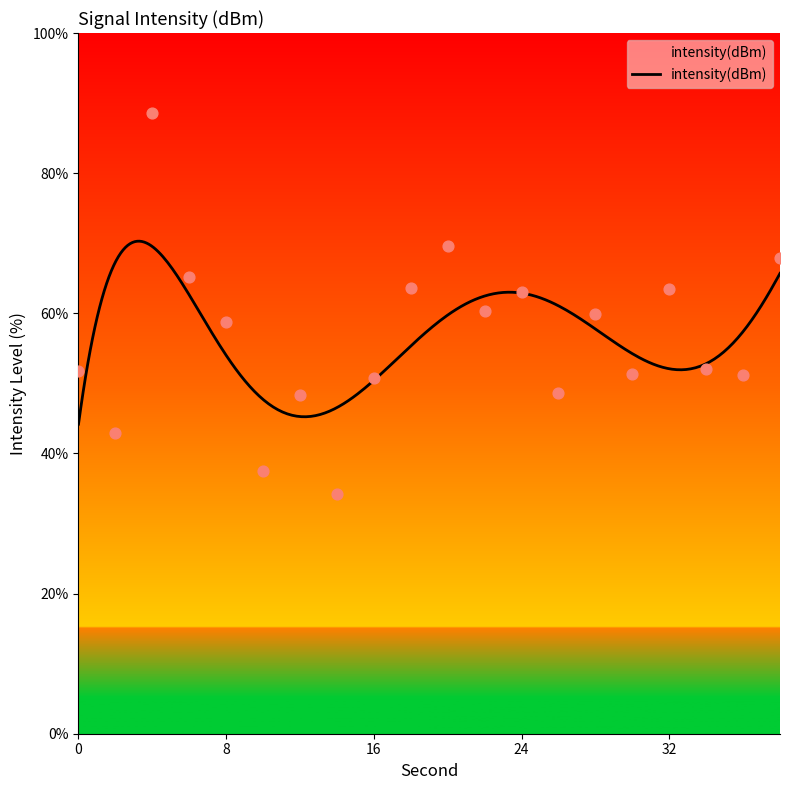

What is the change in value from 8 to 24?

+4.2